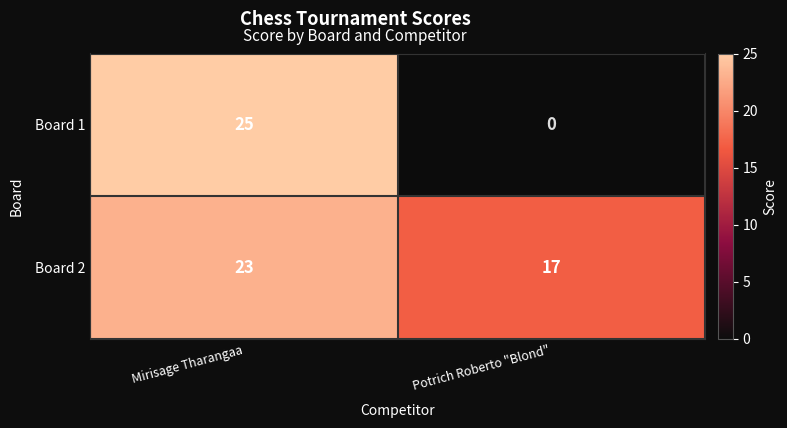

Between Mirisage Tharangaa and Potrich Roberto "Blond", which series saw the biggest shift?

Board 1